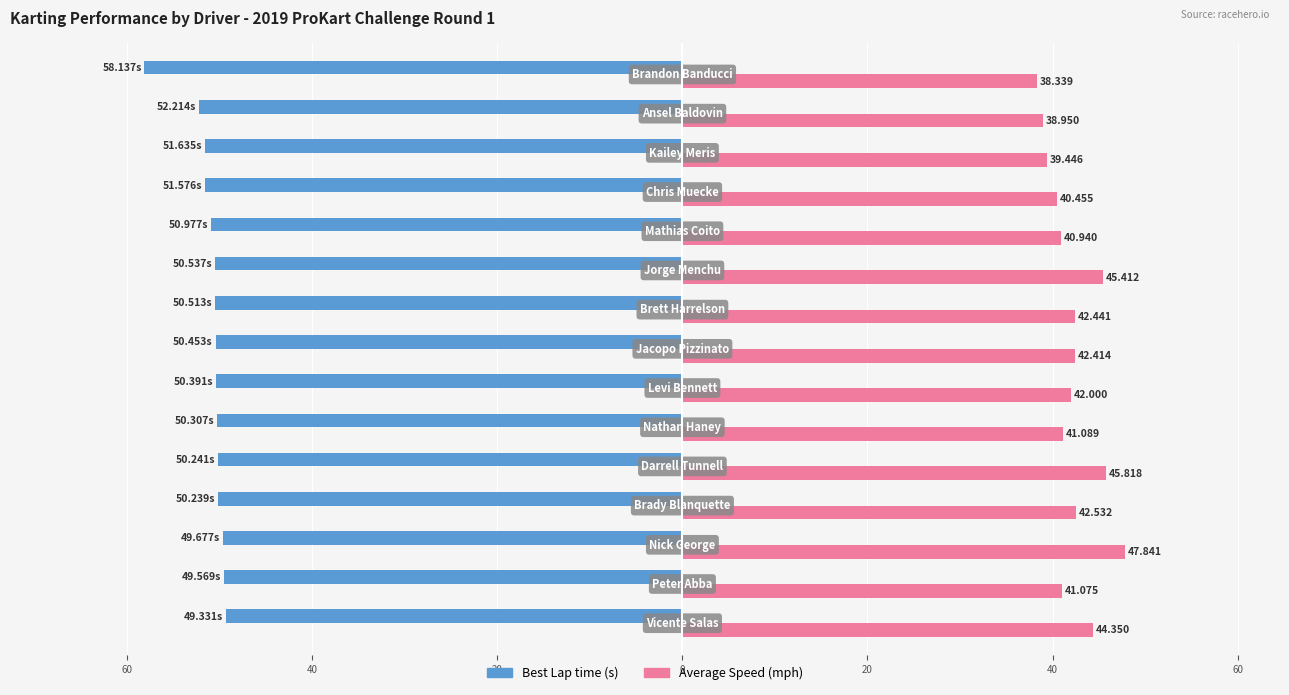

Are the bars horizontal?

Yes